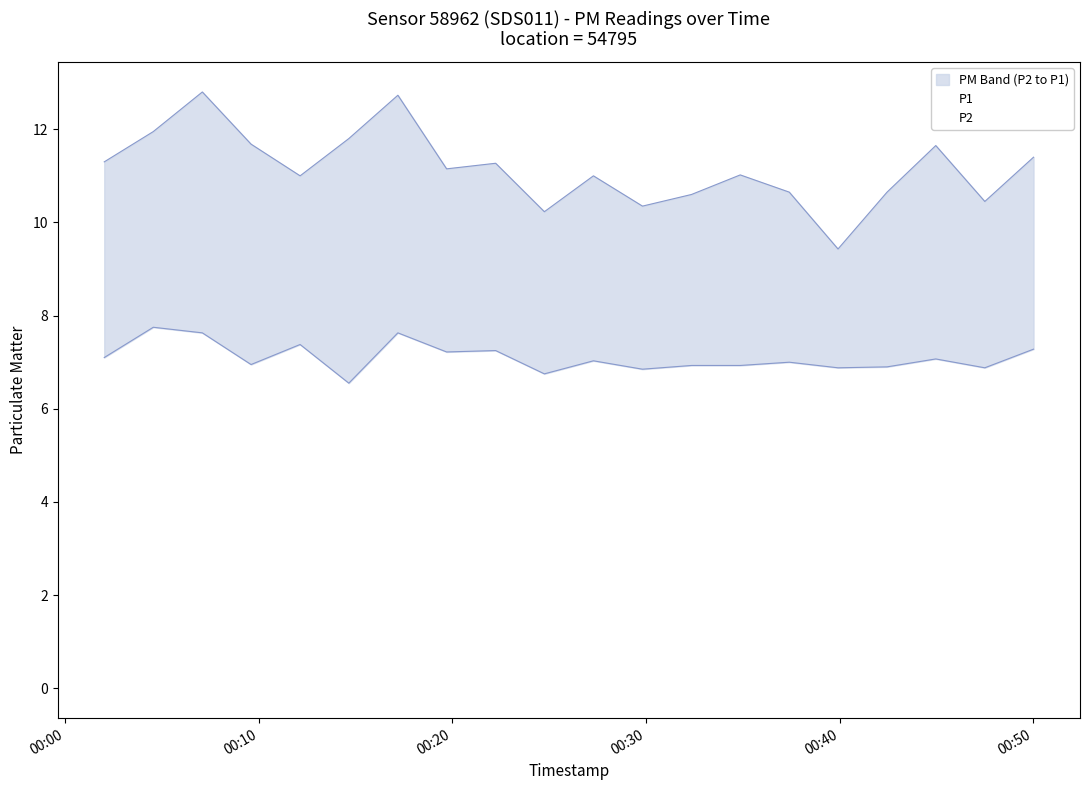

True or false: P2 and P1 cross at least once.

False